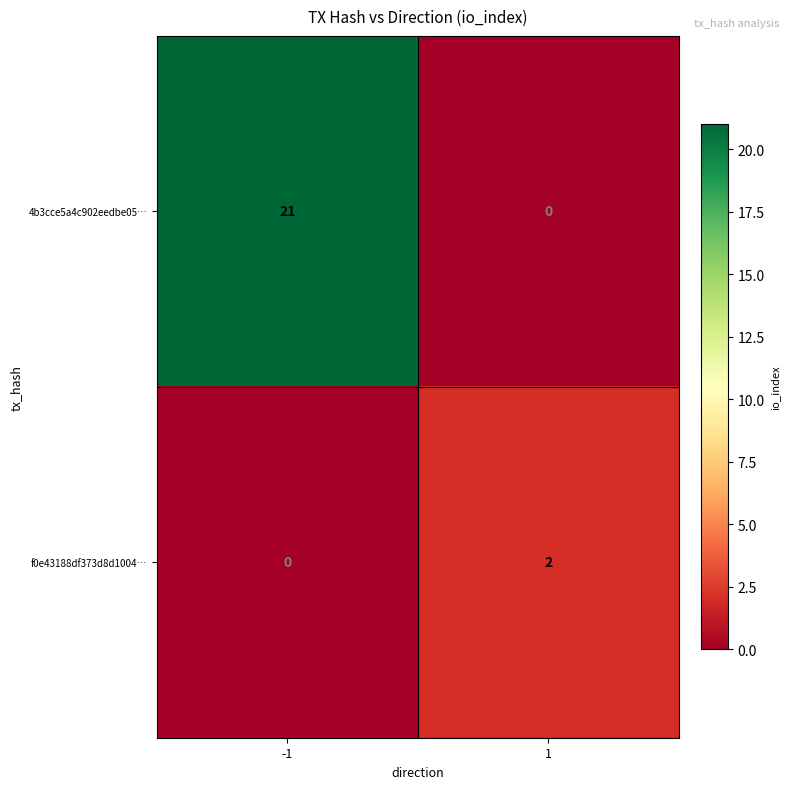

Between -1 and 1, which series saw the biggest shift?

4b3cce5a4c902eedbe05…